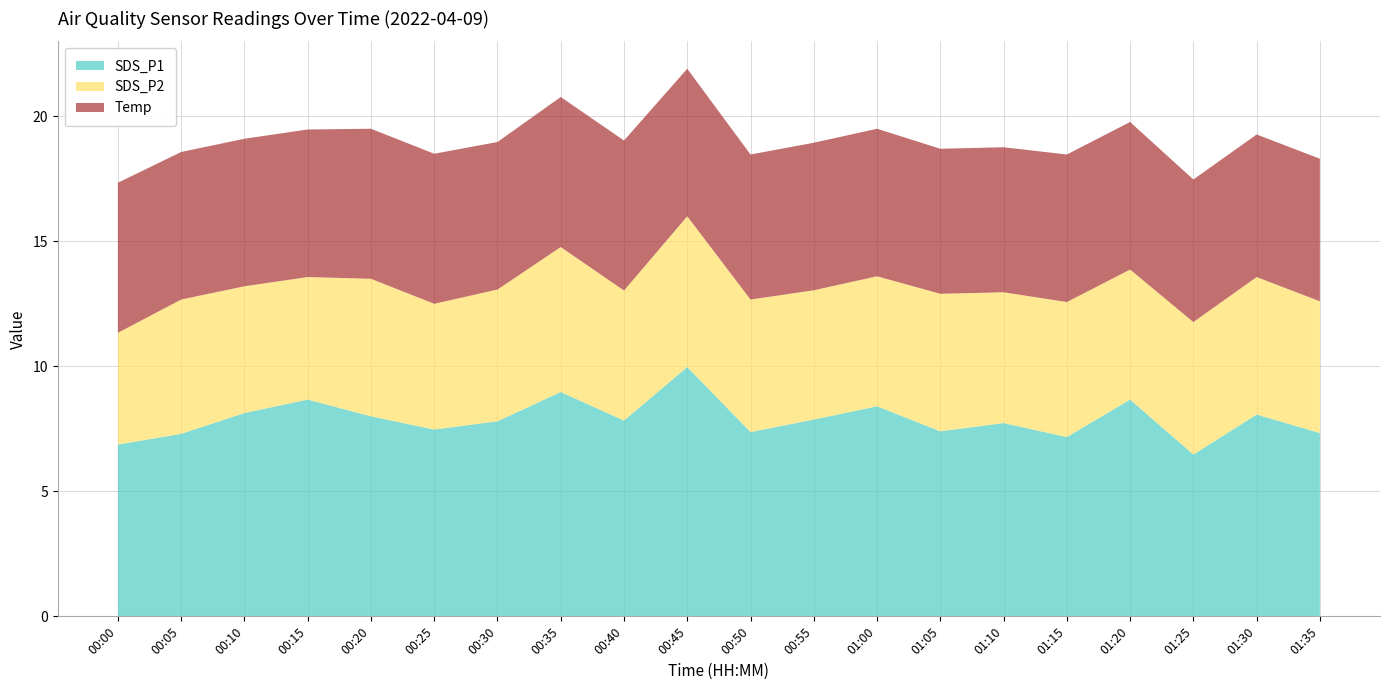

Reading left to right, extract all data points from this chart.

SDS_P1: 6.9	7.3	8.1	8.7	8.0	7.5	7.8	9.0	7.8	10.0	7.4	7.9	8.4	7.4	7.7	7.2	8.7	6.5	8.1	7.3
SDS_P2: 4.5	5.4	5.1	4.9	5.5	5.0	5.3	5.8	5.2	6.0	5.3	5.2	5.2	5.5	5.2	5.4	5.2	5.3	5.5	5.3
Temp: 6.0	5.9	5.9	5.9	6.0	6.0	5.9	6.0	6.0	5.9	5.8	5.9	5.9	5.8	5.8	5.9	5.9	5.7	5.7	5.7